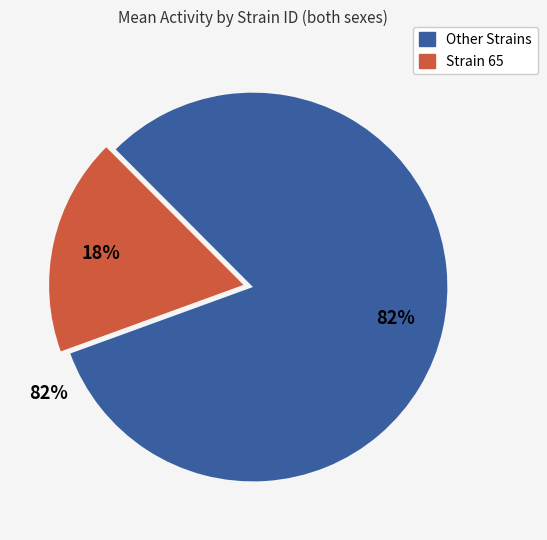

Is it true that 7 is 15% of the pie?

False